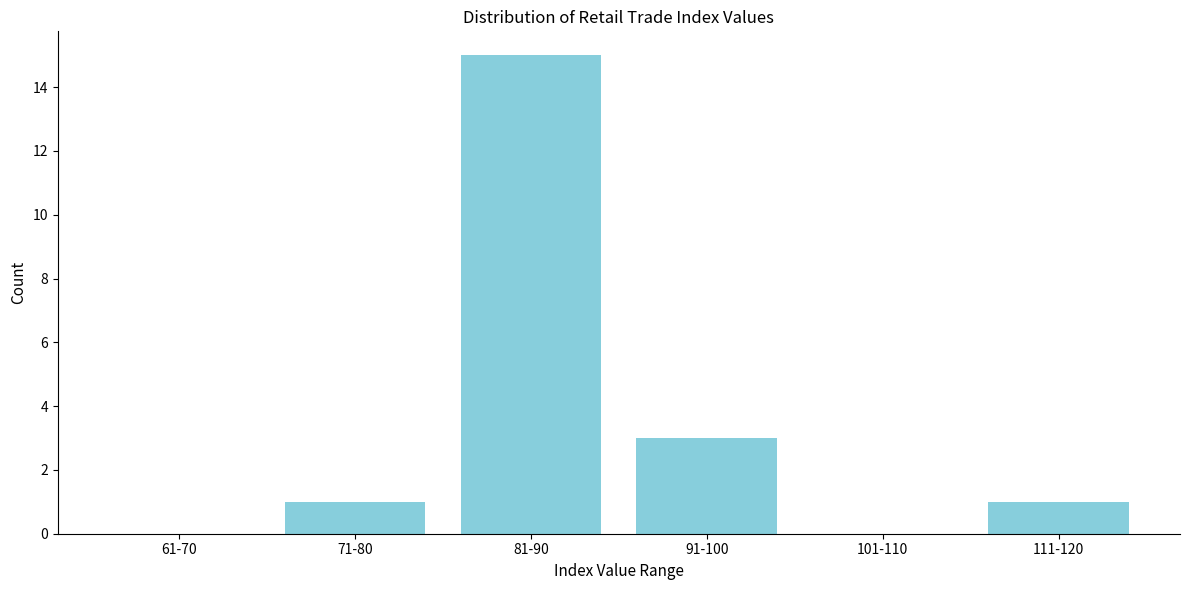

Reading left to right, what are all the values shown in this chart?

61-70=0	71-80=1	81-90=15	91-100=3	101-110=0	111-120=1